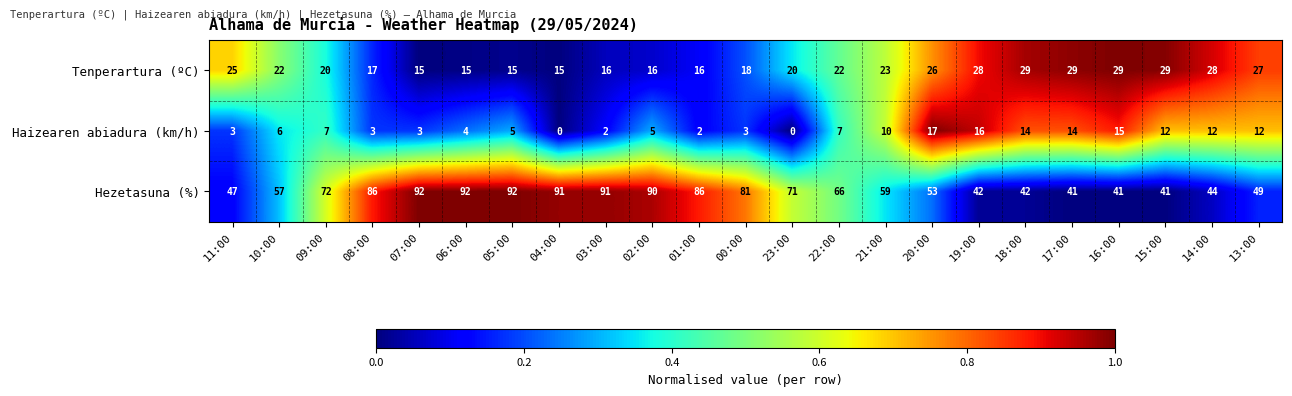

Rank the series by their average value, from lowest to highest.

Haizearen abiadura (km/h), Tenperartura (ºC), Hezetasuna (%)